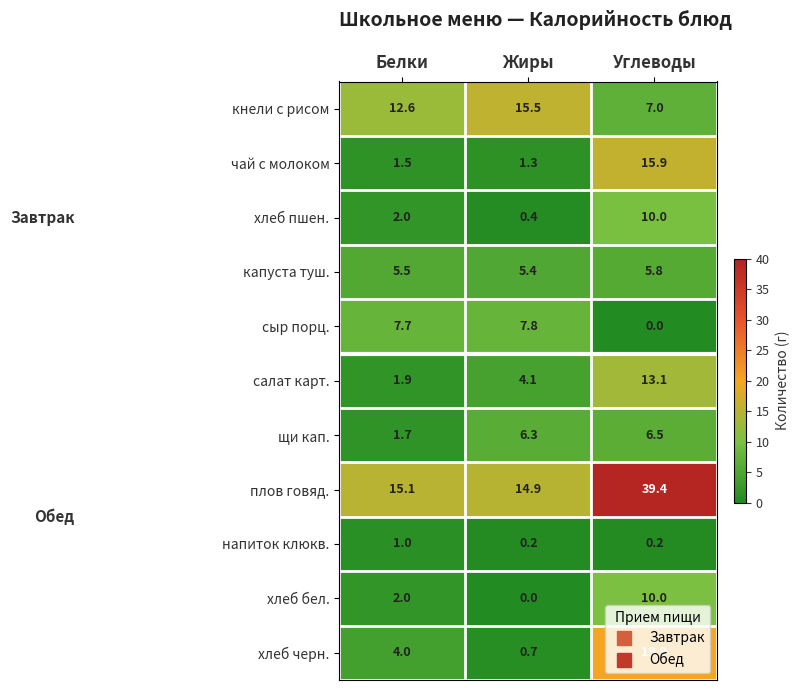

What is the total value across all series at Белки?

55.0